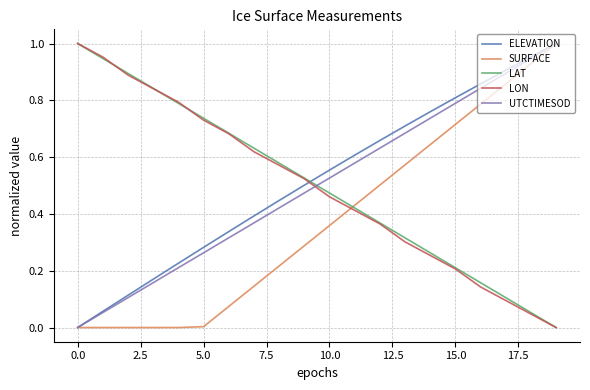

How many intersections are there between UTCTIMESOD and LON?

1